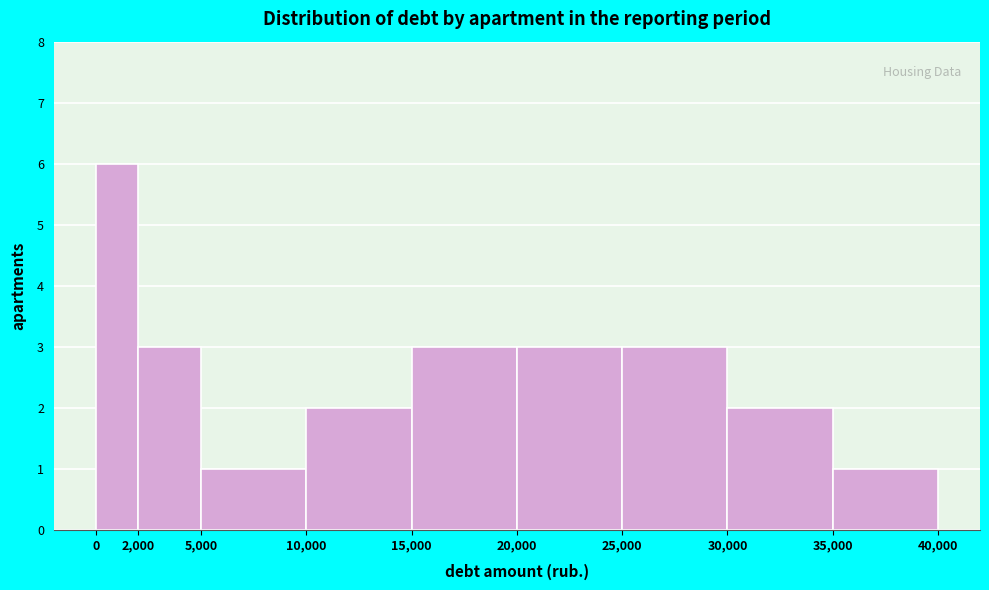

What is the height of the bar covering 0 to 2,000 on the x-axis? The values are not printed on the chart, so give them approximately, as read against the axis.

6